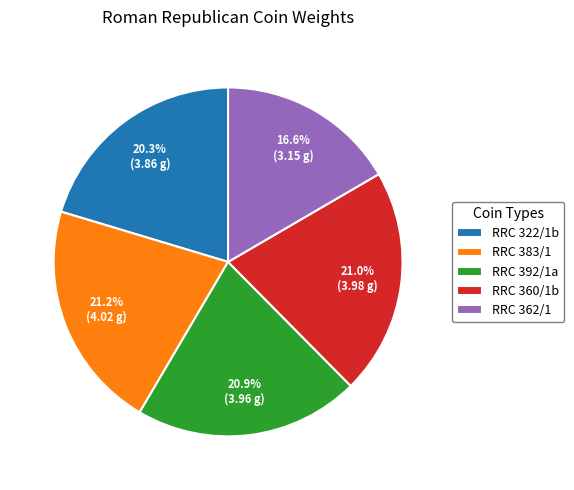

Which slice is the smallest?

RRC 362/1